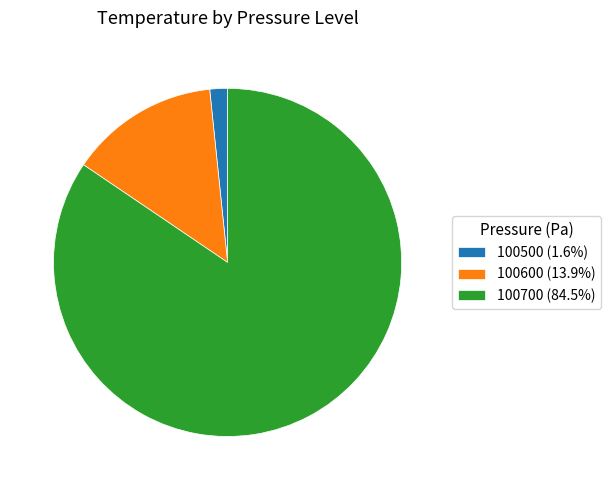

True or false: 100600 accounts for 25% of the total.

False